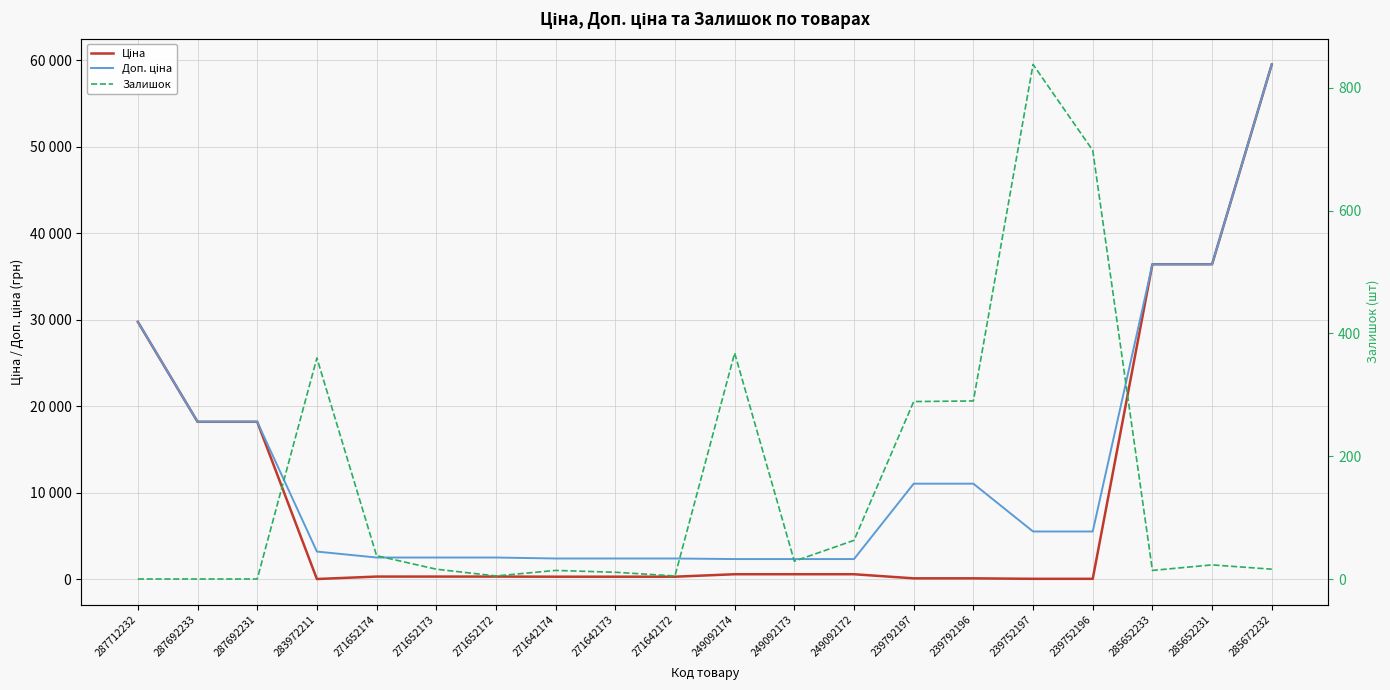

What position from the left is 271652174?

5